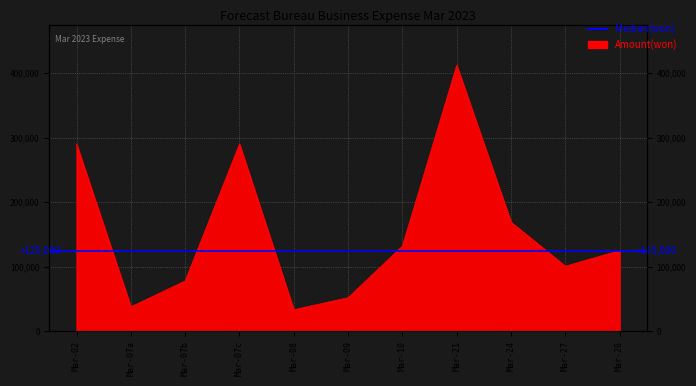

Does the chart display data point markers on the line(s)?

No